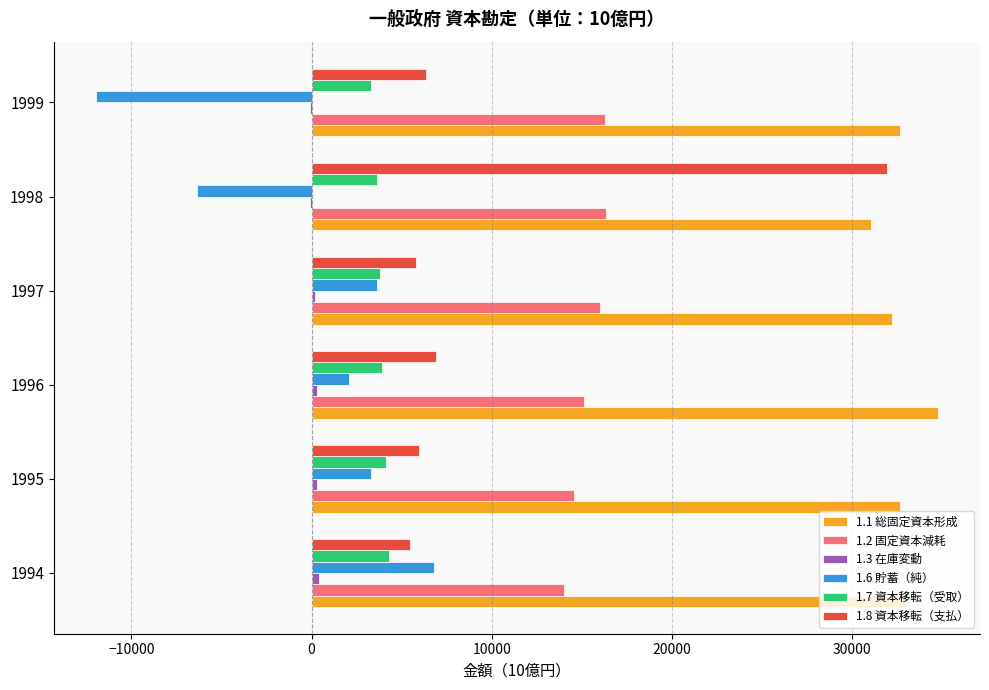

What is the sum of all 1.2 固定資本減耗 values?

92358.0